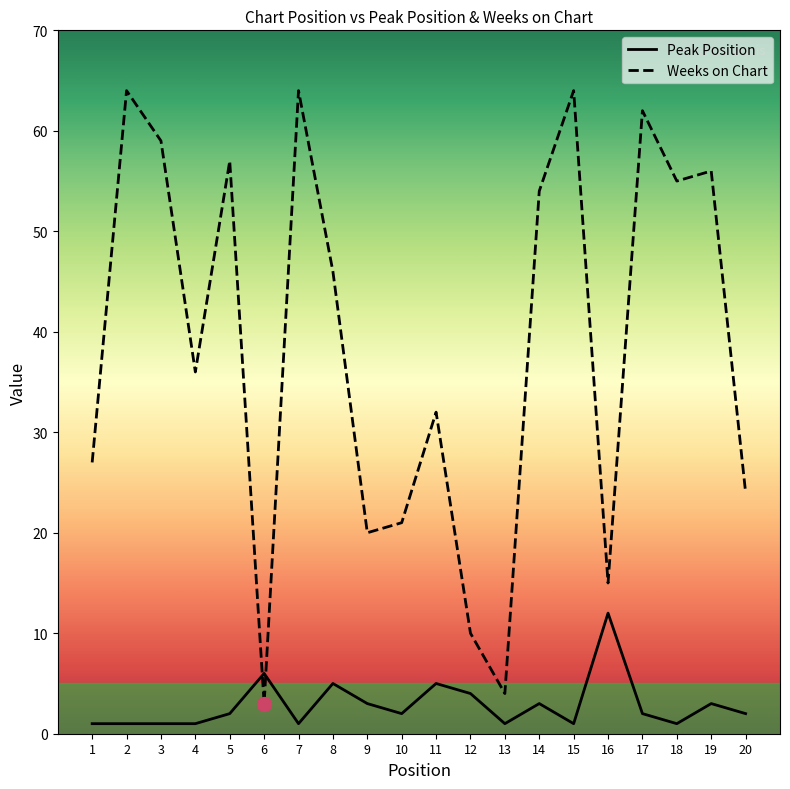

Which category has the highest value in the Peak Position series?

16